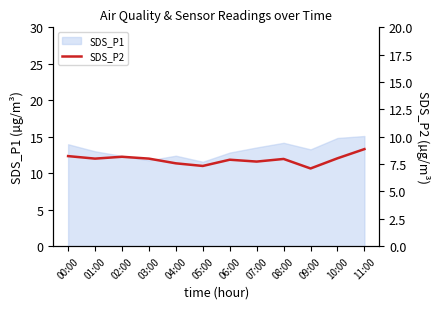

What position from the left is 02:00?

3